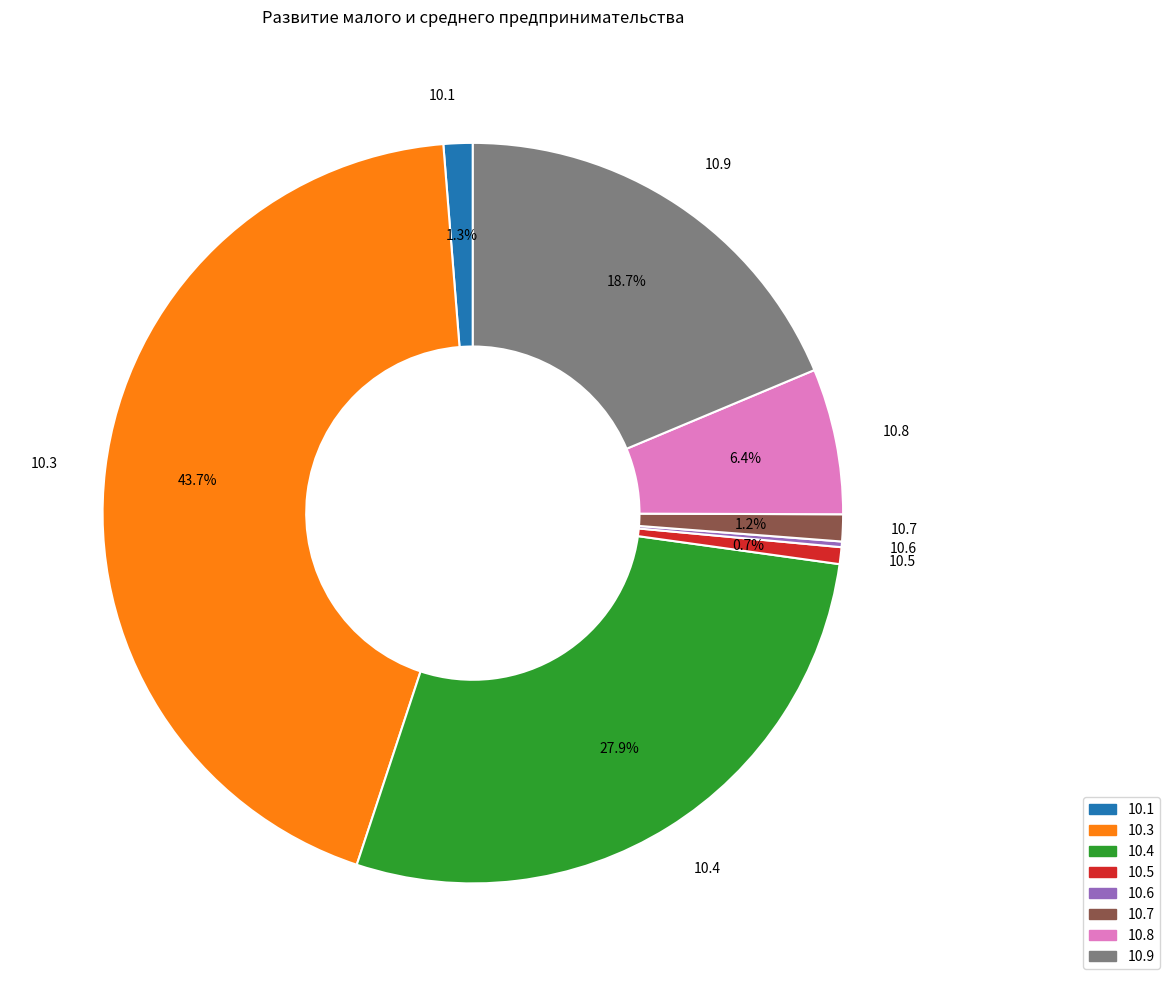

Approximately how many times larger is the value at 10.7 compared to 10.5?

1.6